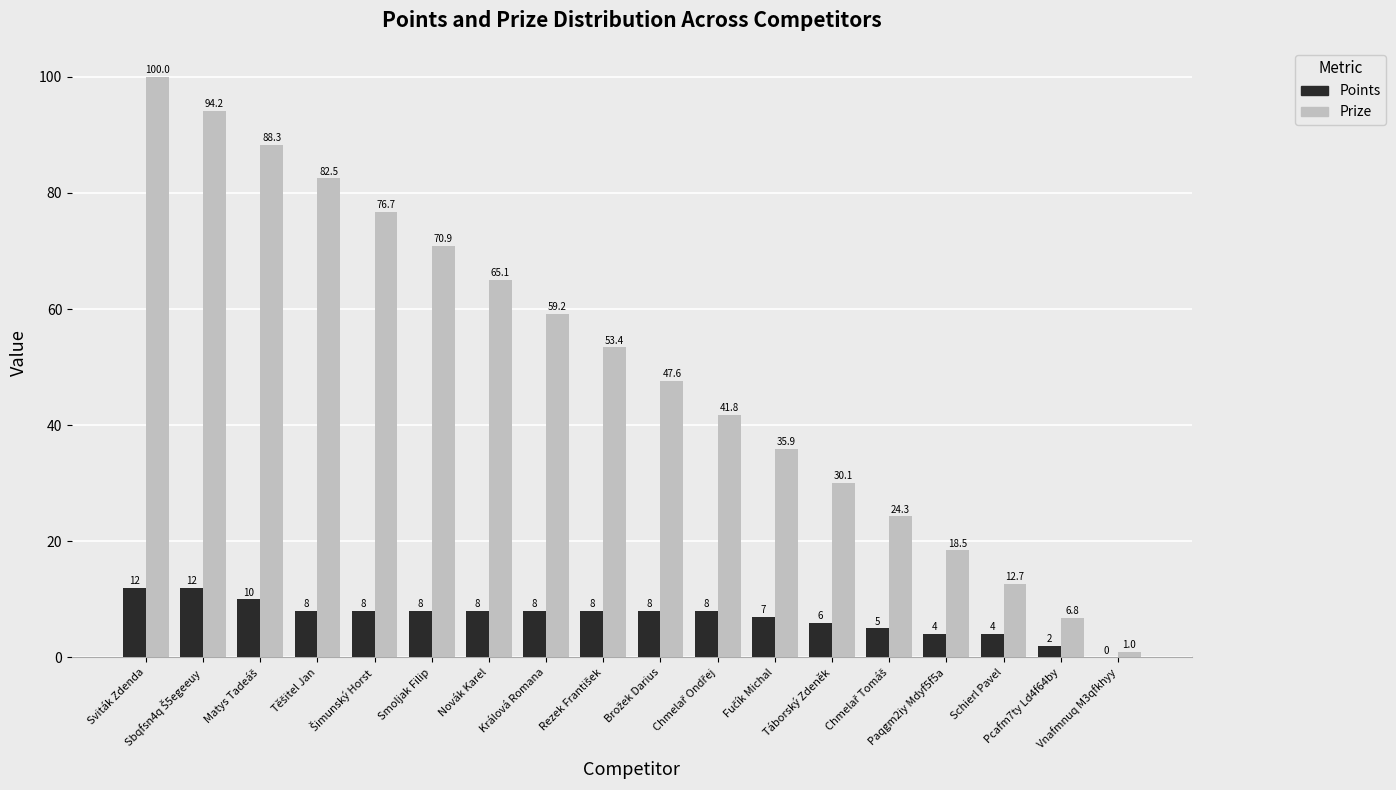

What is the sum of all Points values?

126.0